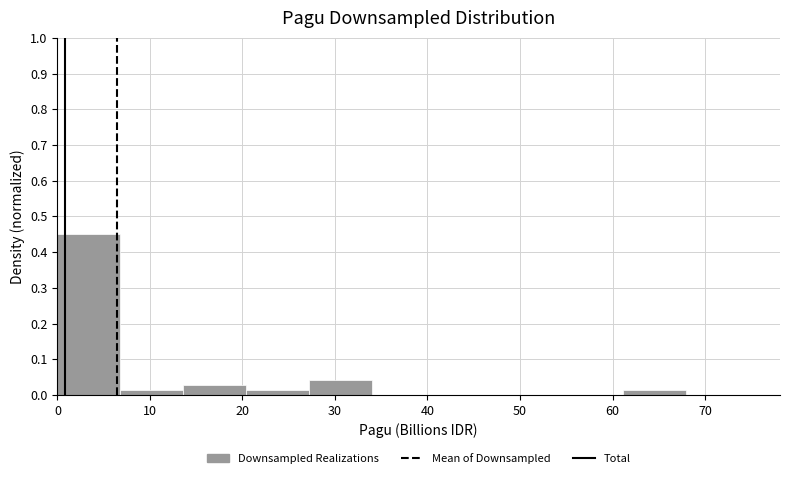

How tall is the bar that spans 0 to 7 on the x-axis? Neither the bar edges nor the heights are printed on the chart, so give them approximately, as read against the axes.

0.45